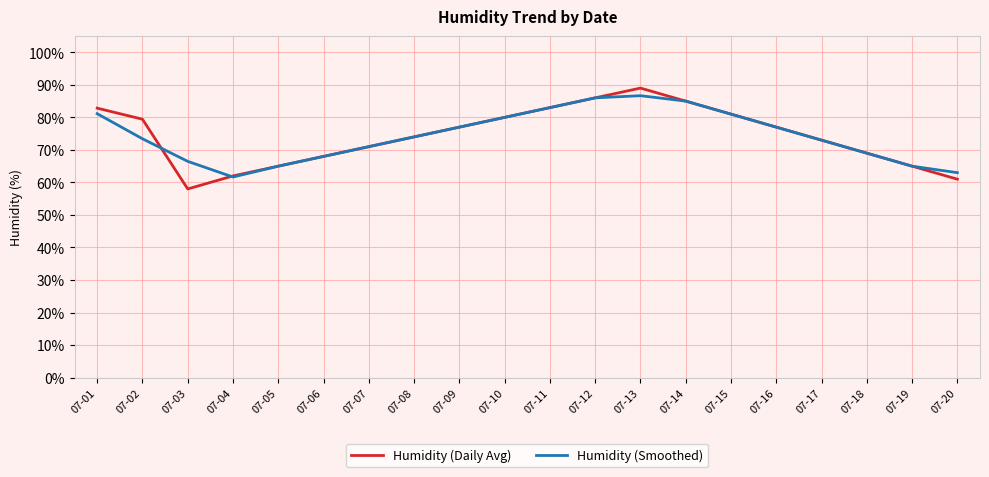

At which label is Humidity (Daily Avg) closest to 73?

07-17